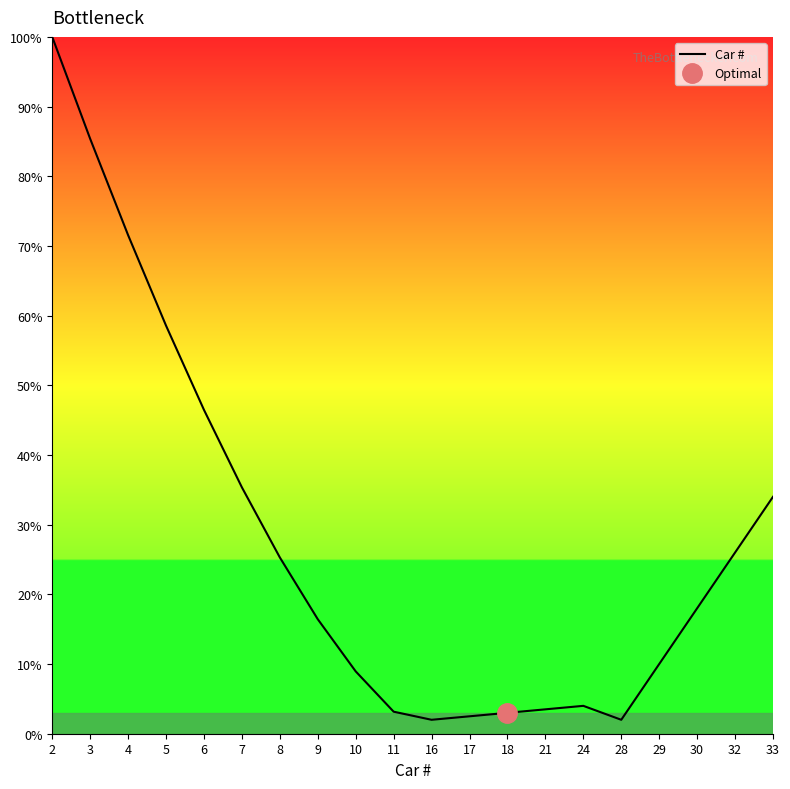

True or false: there are more than 1 points higher than both neighbors.

False